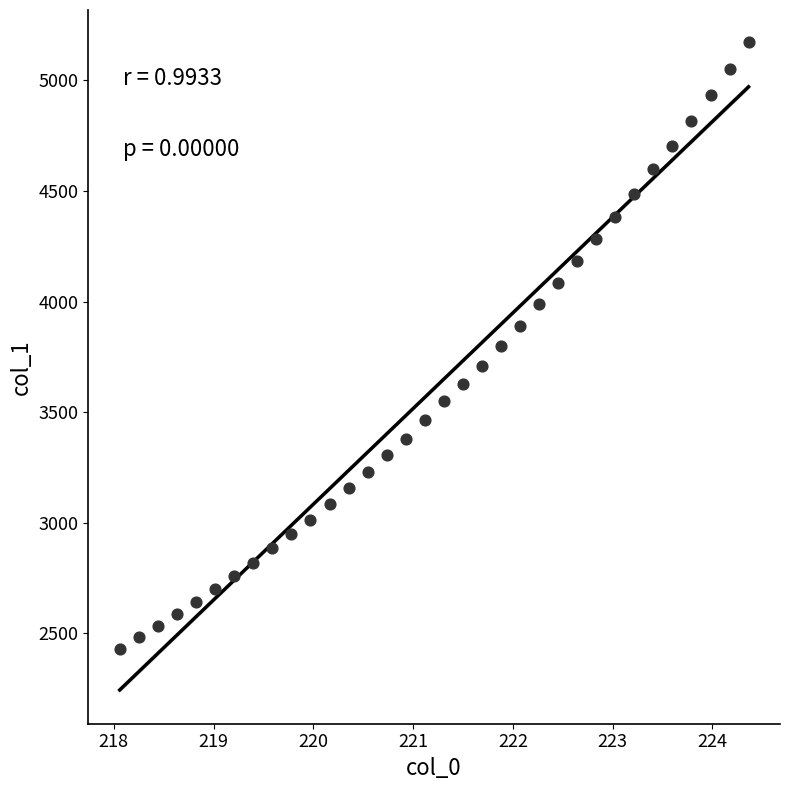

What is the range of Y values (max minus min)?

2741.9